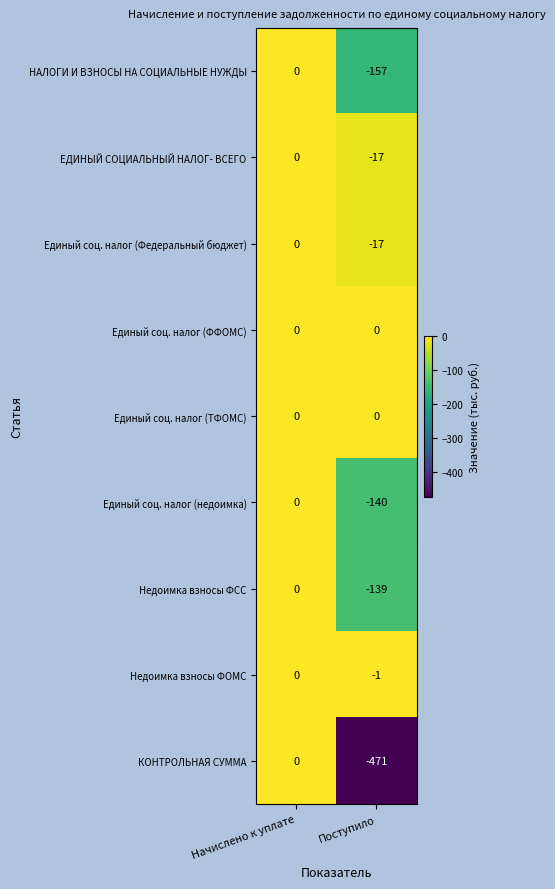

How many values in НАЛОГИ И ВЗНОСЫ НА СОЦИАЛЬНЫЕ НУЖДЫ are below zero?

1